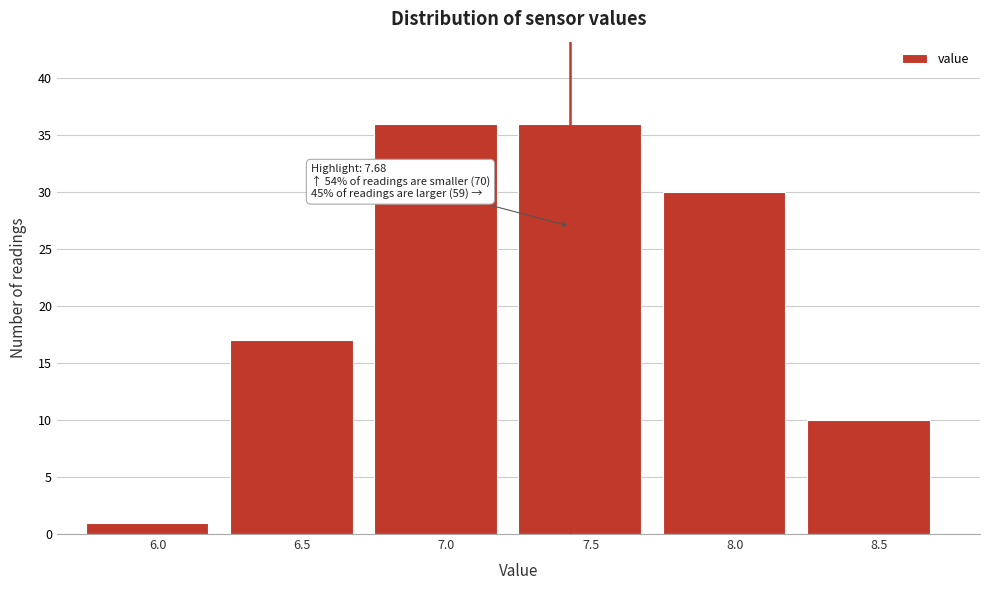

Reading left to right, list all the values displayed in this chart.

6.0=1	6.5=17	7.0=36	7.5=36	8.0=30	8.5=10